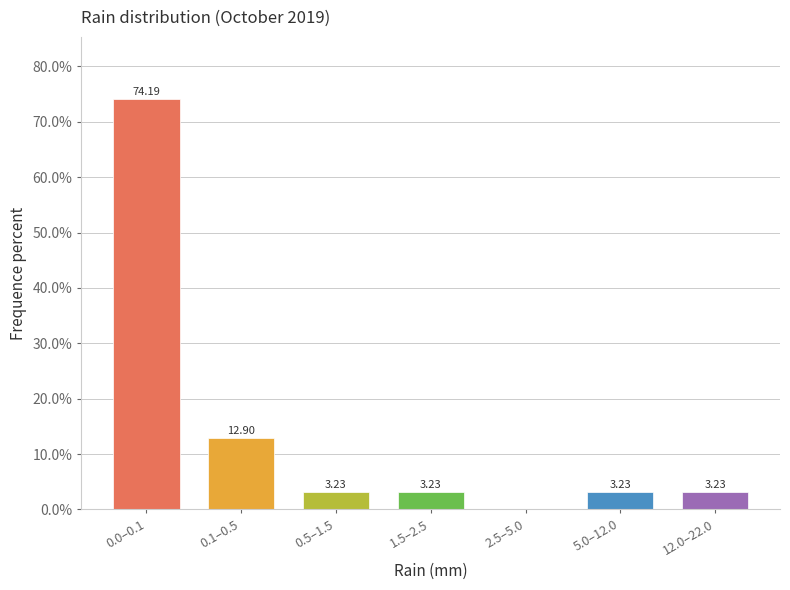

What is the sum of the values at 5.0–12.0 and 12.0–22.0?

6.5